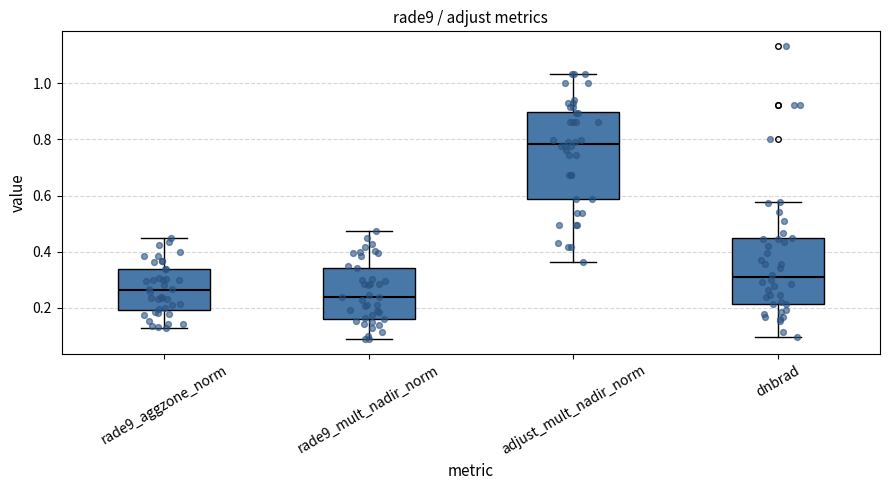

Reading left to right, transcribe this box plot: for each box, give where its median line is, the range the box spans, and where its two whiskers end, as read against the y-axis. The values are not printed on the chart, so give them approximately, as read against the axis.

rade9_aggzone_norm: median 0.26, box 0.20 to 0.34, whiskers 0.12 to 0.44
rade9_mult_nadir_norm: median 0.24, box 0.16 to 0.34, whiskers 0.08 to 0.48
adjust_mult_nadir_norm: median 0.78, box 0.58 to 0.90, whiskers 0.36 to 1.04
dnbrad: median 0.30, box 0.22 to 0.44, whiskers 0.10 to 0.58